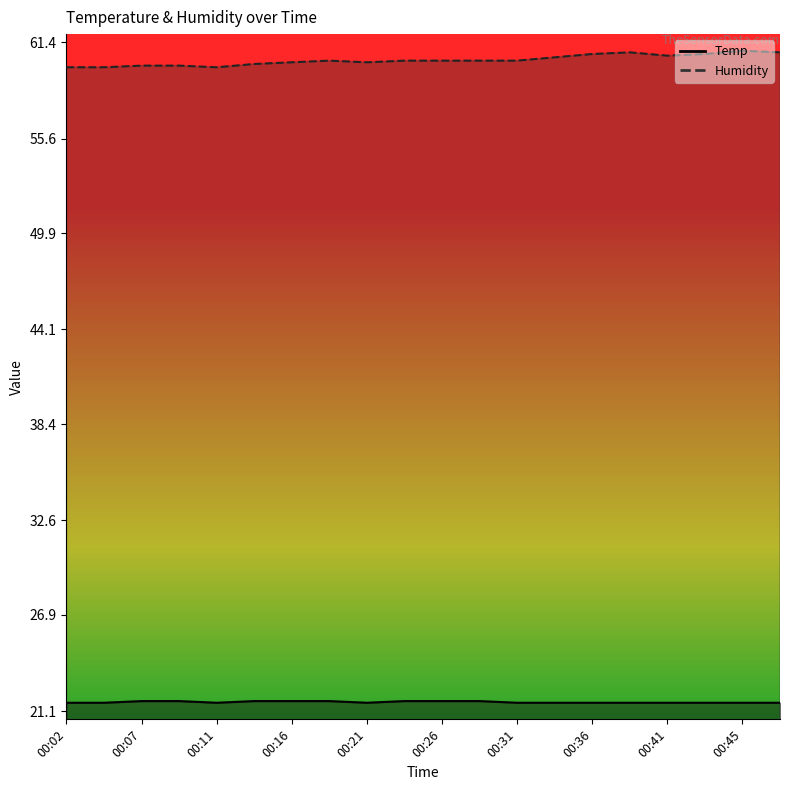

At which label is Humidity closest to 60?

00:07